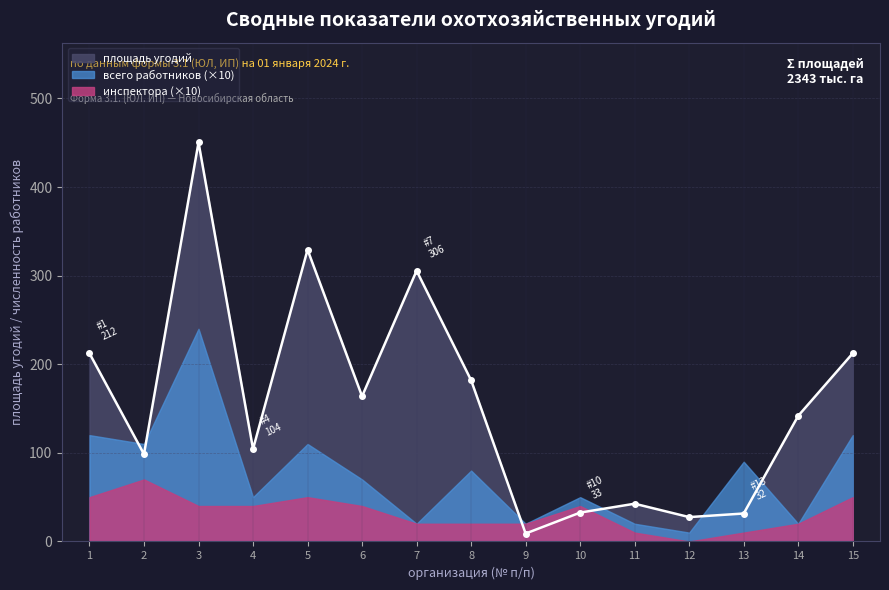

Reading left to right, list all the values displayed in this chart.

площадь угодий: 1=212.3	2=98.5	3=450.3	4=104.3	5=329.2	6=163.8	7=305.5	8=181.9	9=8.9	10=32.6	11=42.6	12=27.5	13=31.5	14=141.8	15=212.3
всего работников: 1=12.0	2=11.0	3=24.0	4=5.0	5=11.0	6=7.0	7=2.0	8=8.0	9=2.0	10=5.0	11=2.0	12=1.0	13=9.0	14=2.0	15=12.0
производственные инспектора: 1=5.0	2=7.0	3=4.0	4=4.0	5=5.0	6=4.0	7=2.0	8=2.0	9=2.0	10=4.0	11=1.0	12=0.0	13=1.0	14=2.0	15=5.0